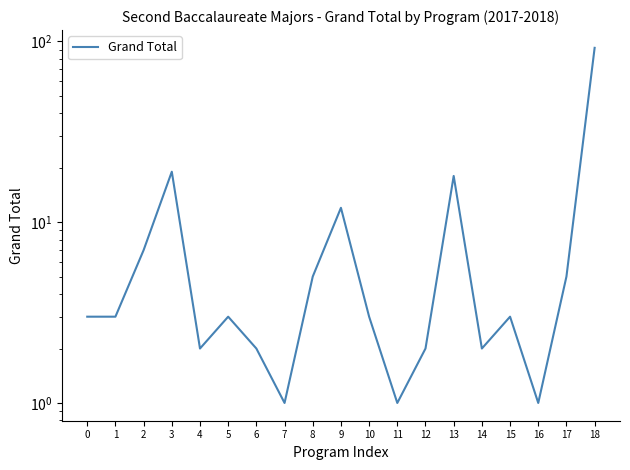

Rank the categories by value from lowest to highest.

7, 11, 16, 4, 6, 12, 14, 0, 1, 5, 10, 15, 8, 17, 2, 9, 13, 3, 18